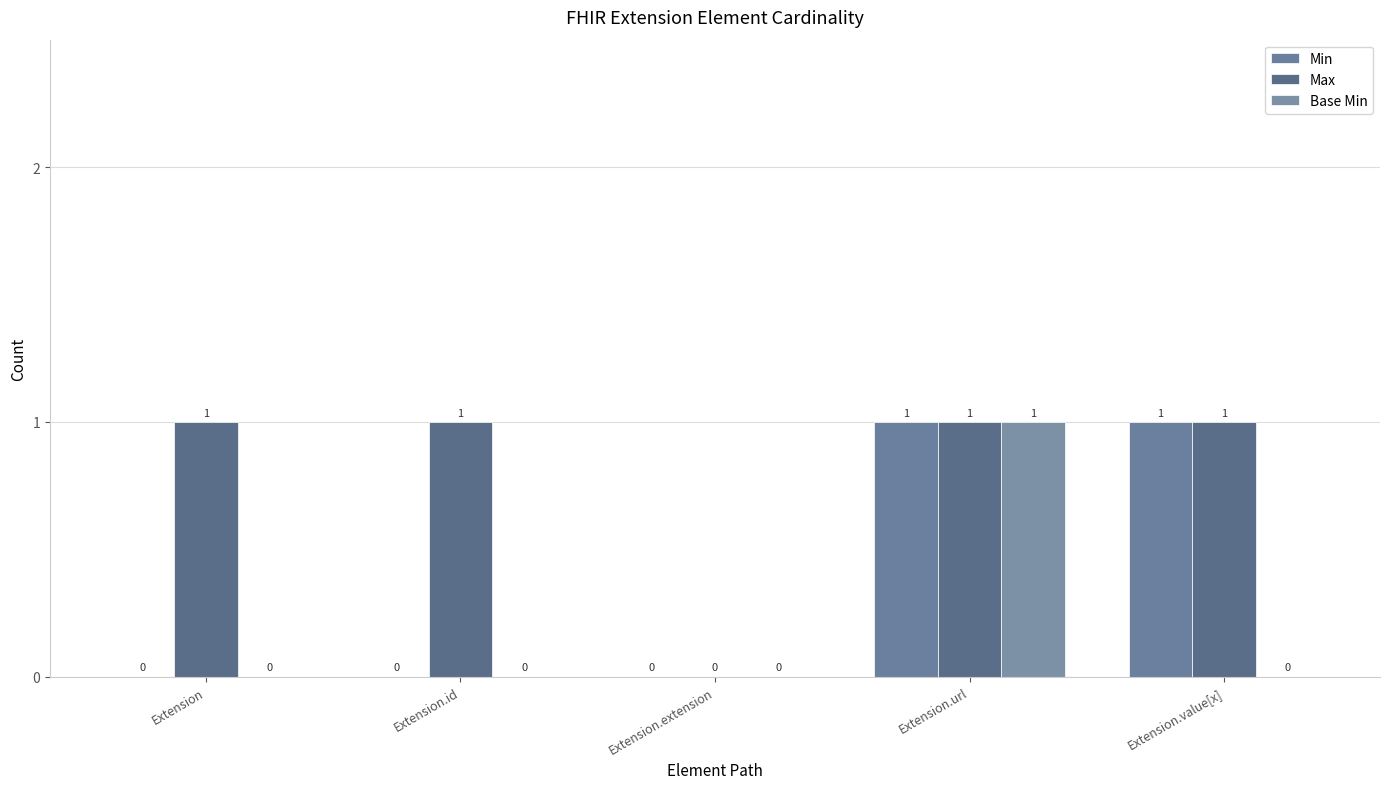

What are all the series names shown in the legend?

Min, Max, Base Min